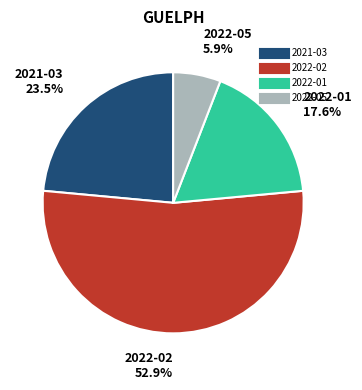

Approximately how many times larger is the value at 2021-03 compared to 2022-02?

0.4